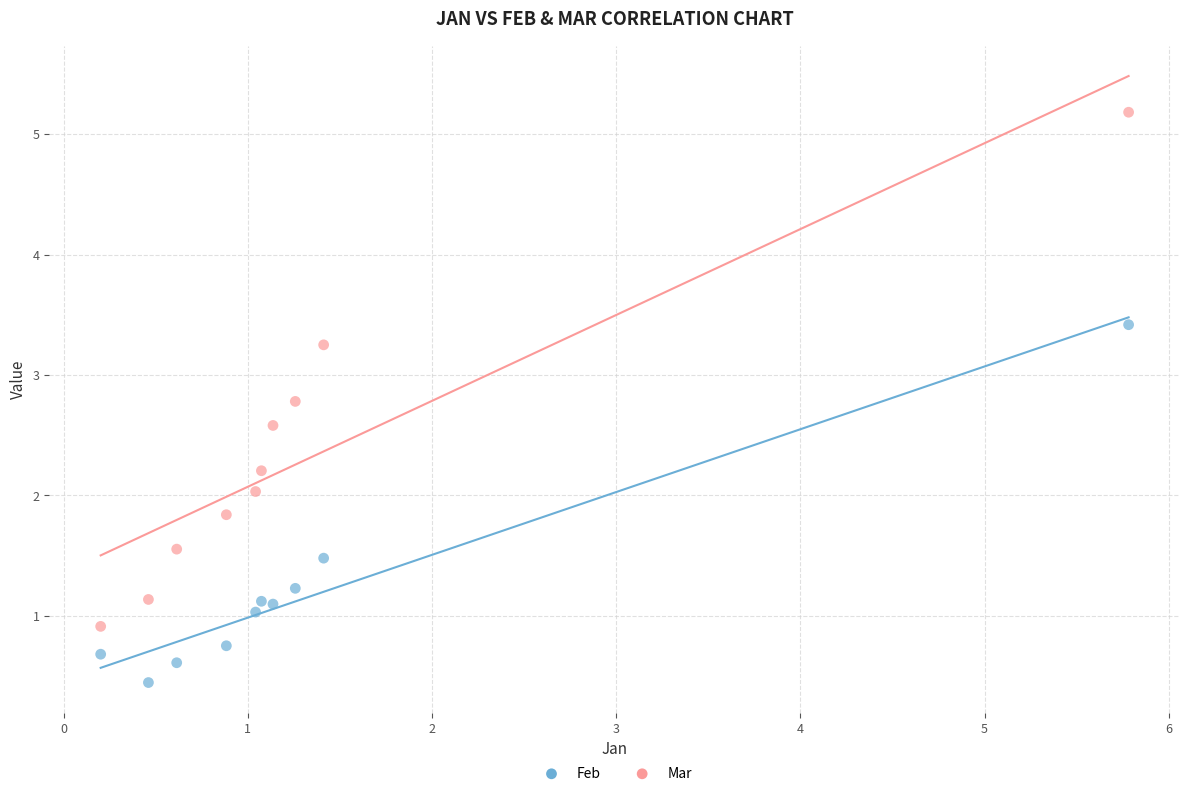

Which series reaches the minimum Y coordinate?

Feb